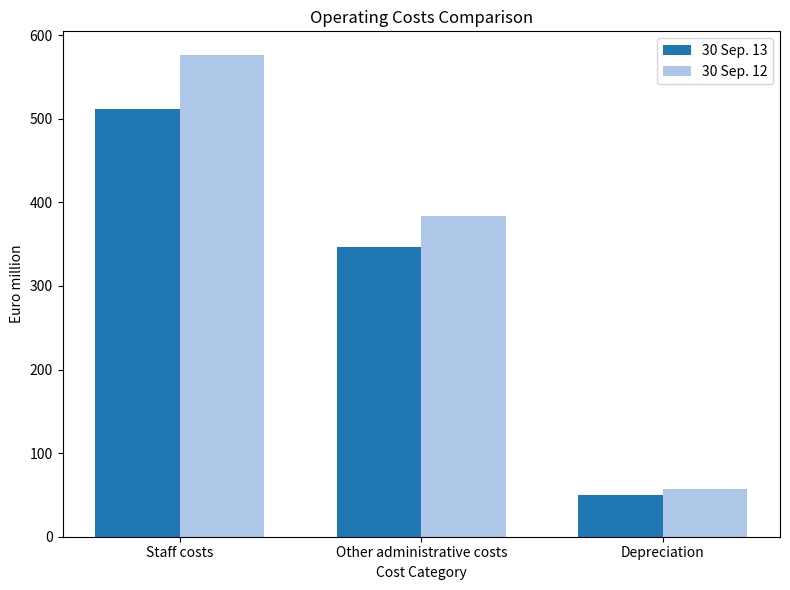

The value of 30 Sep. 13 at Staff costs is 277.8. True or false?

False